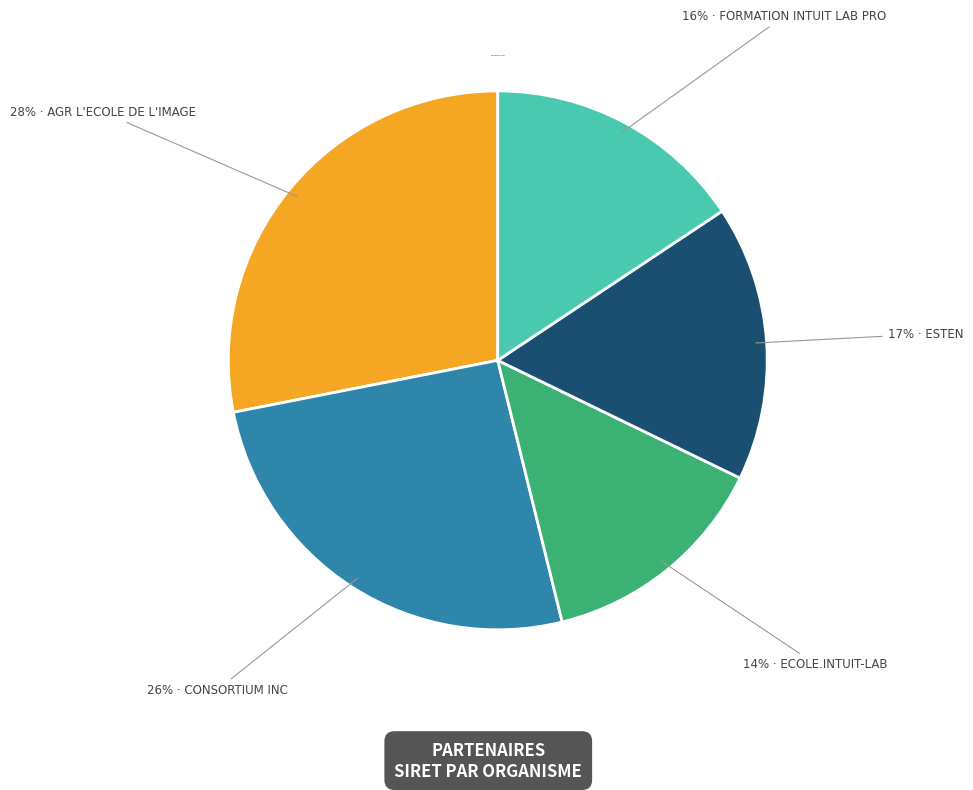

How many slices are in this pie chart?

5